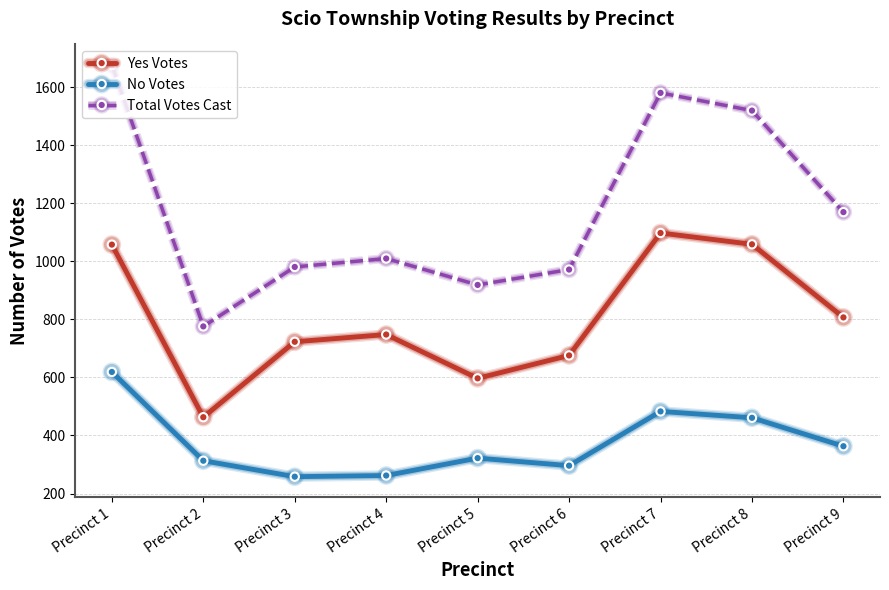

In Total Votes Cast, how many points are lower than both neighbors (excluding endpoints)?

2